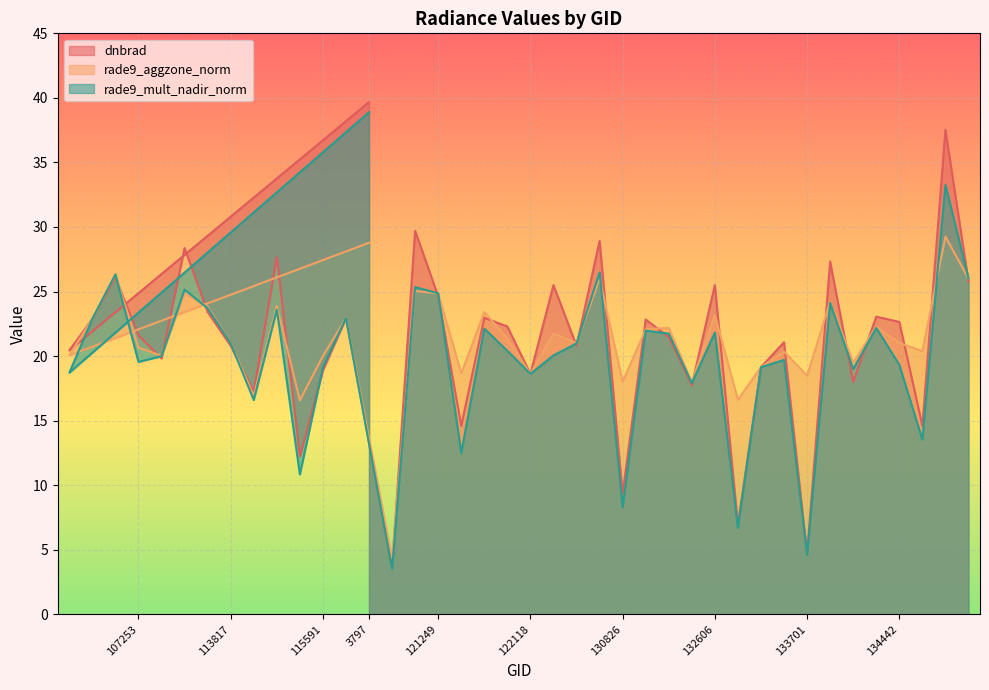

In rade9_aggzone_norm, how many points are lower than both neighbors (excluding endpoints)?

13